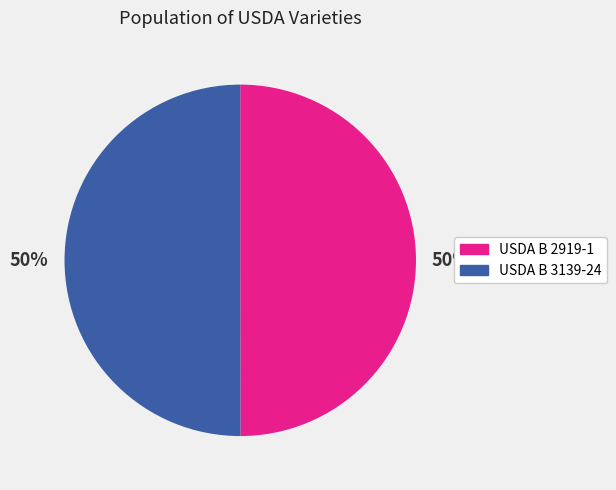

What is the ratio of the value at USDA B 2919-1 to the value at USDA B 3139-24?

1.0